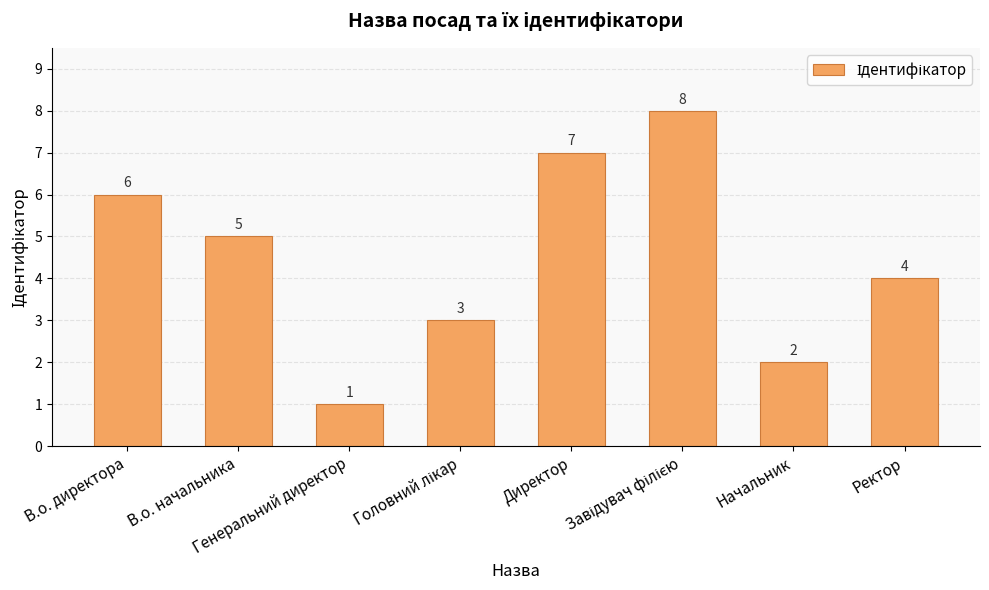

How many data points does each series have?

8